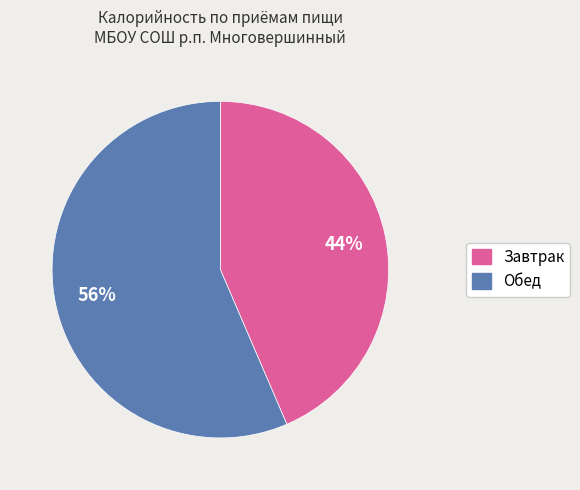

To the nearest percent, what is the combined percentage of Завтрак and Обед?

100%